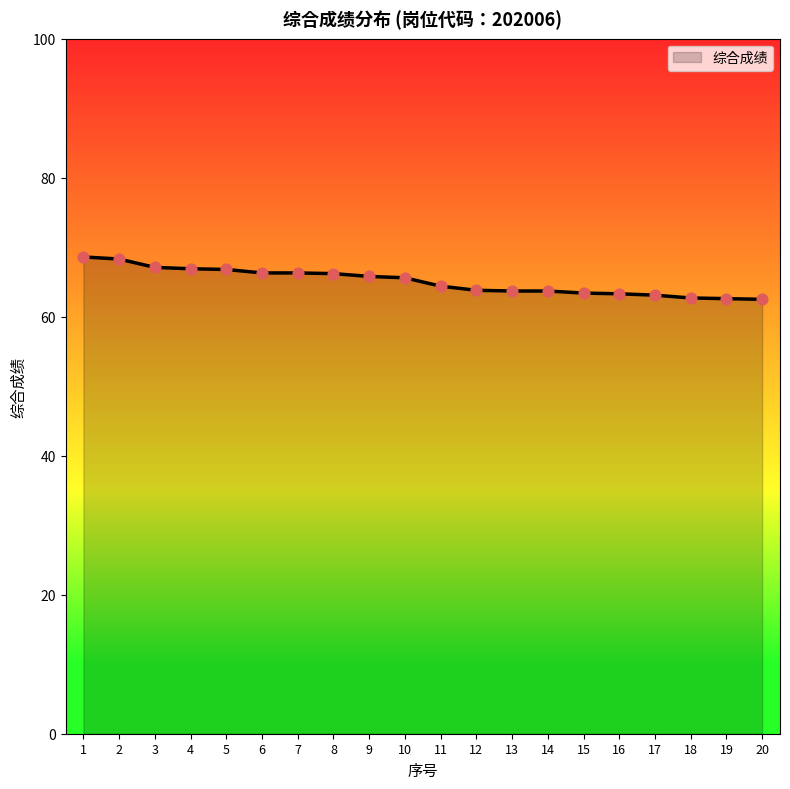

What is the ratio of the value at 20 to the value at 19?

1.0